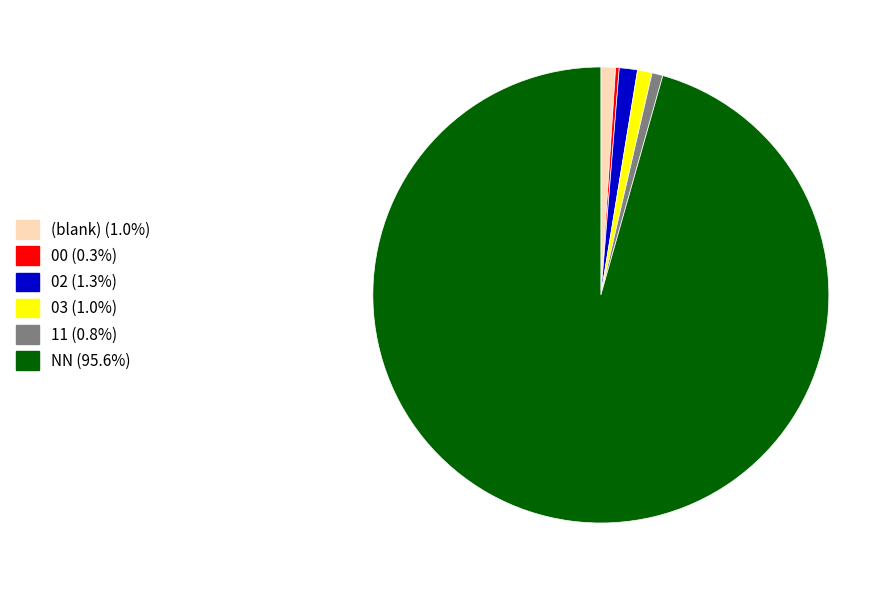

What is the ratio of the value at (blank) (1.0%) to the value at 02 (1.3%)?

0.8